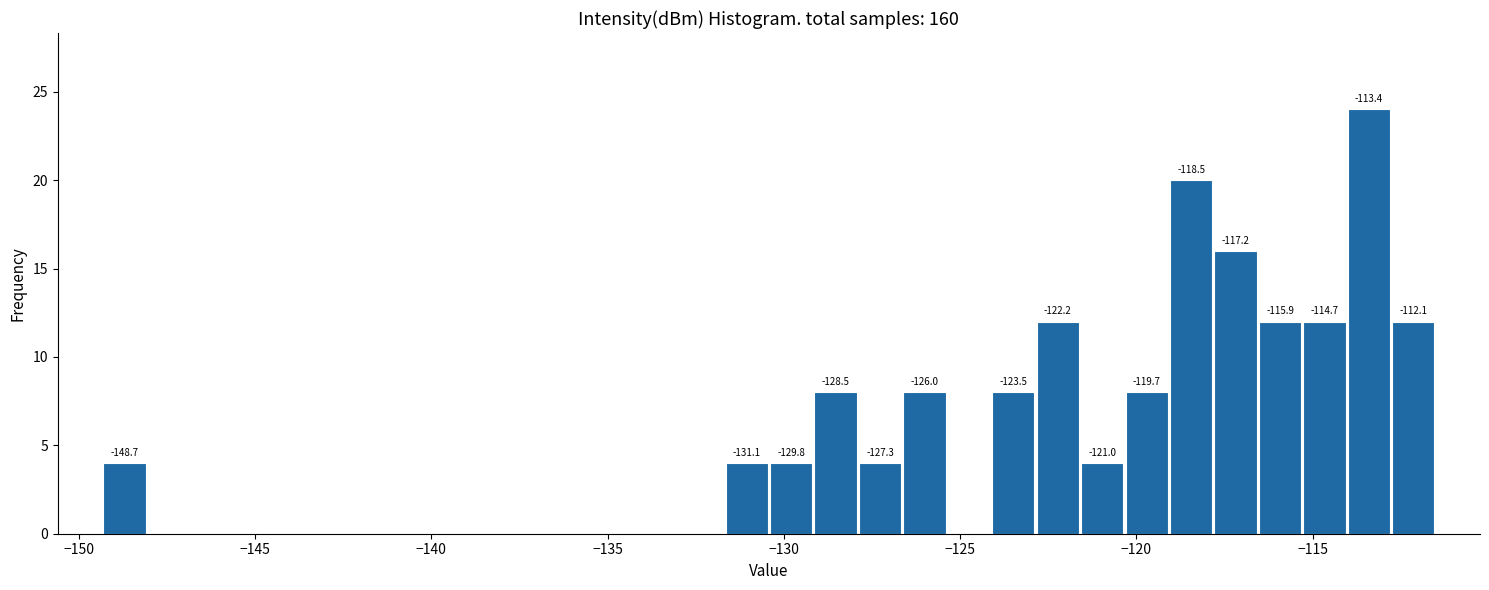

Around what value on the x-axis is the tallest bar? Give the approximate position of its centre, as read against the axis.

-113.5